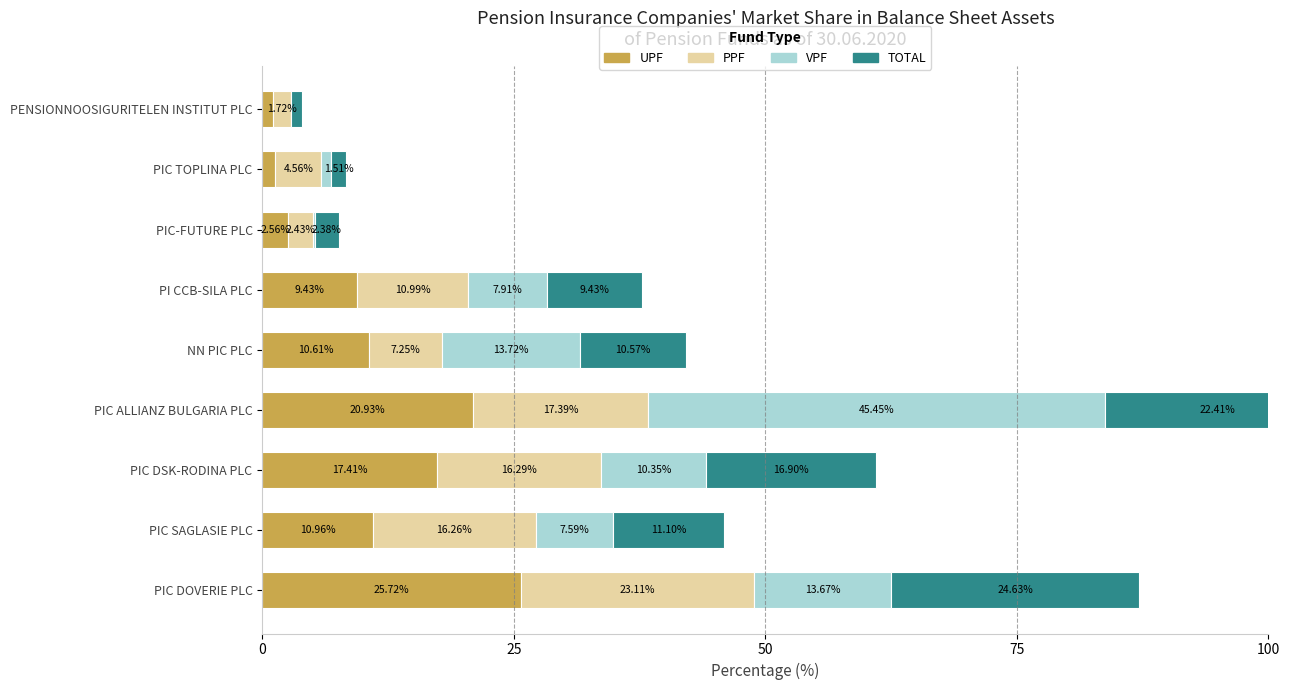

What position from the right is PIC SAGLASIE PLC?

8